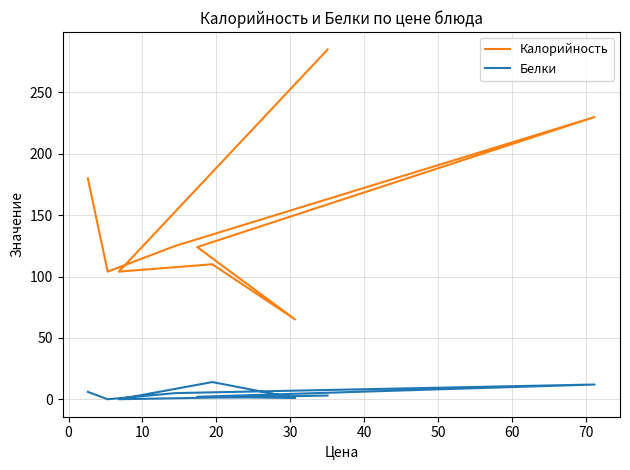

How many values in Белки are above zero?

7